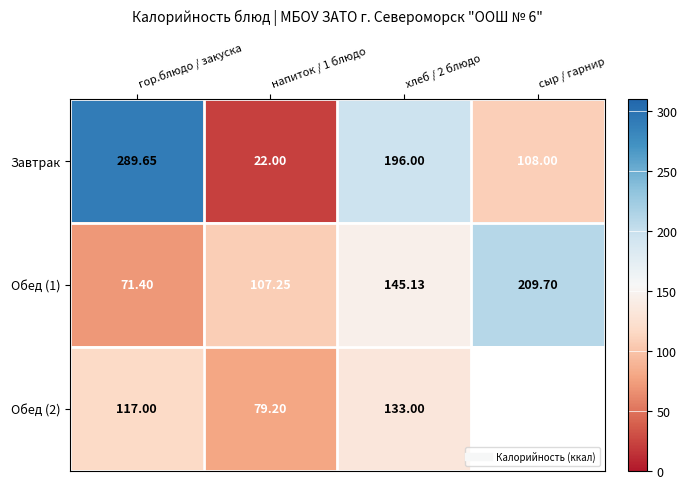

What is the total value across all series at гор.блюдо / закуска?

478.0